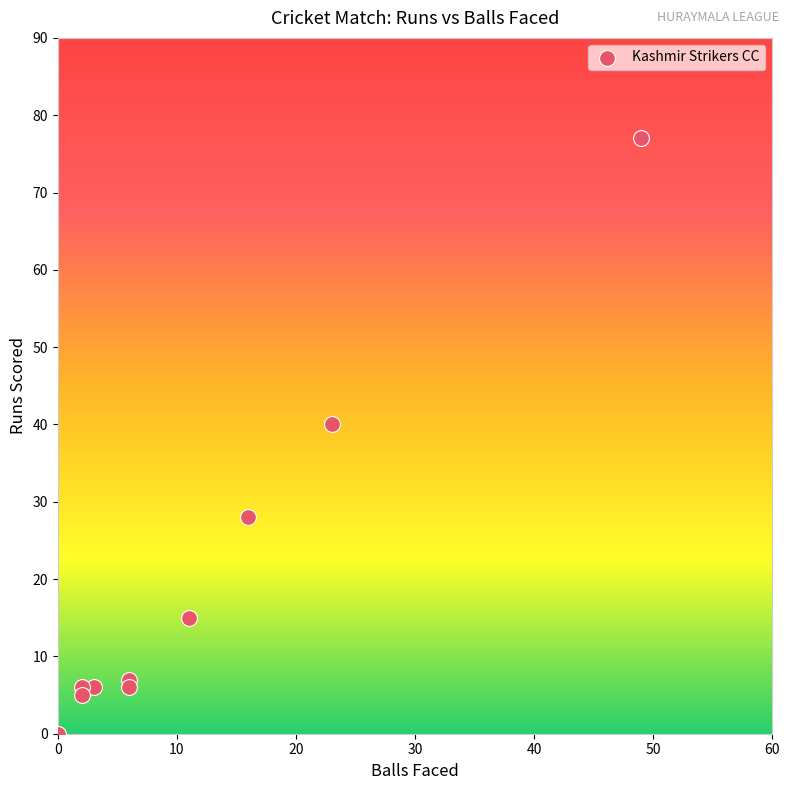

What Y value in the scatter plot is closest to 38?

40